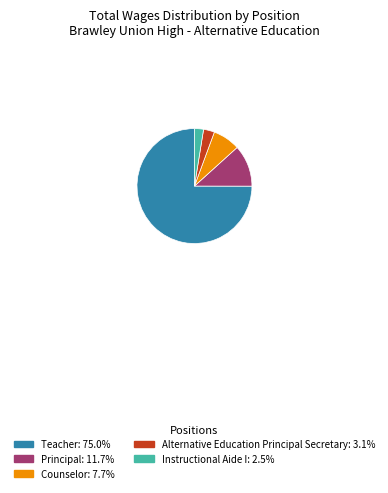

Is there a majority slice in this chart?

Yes